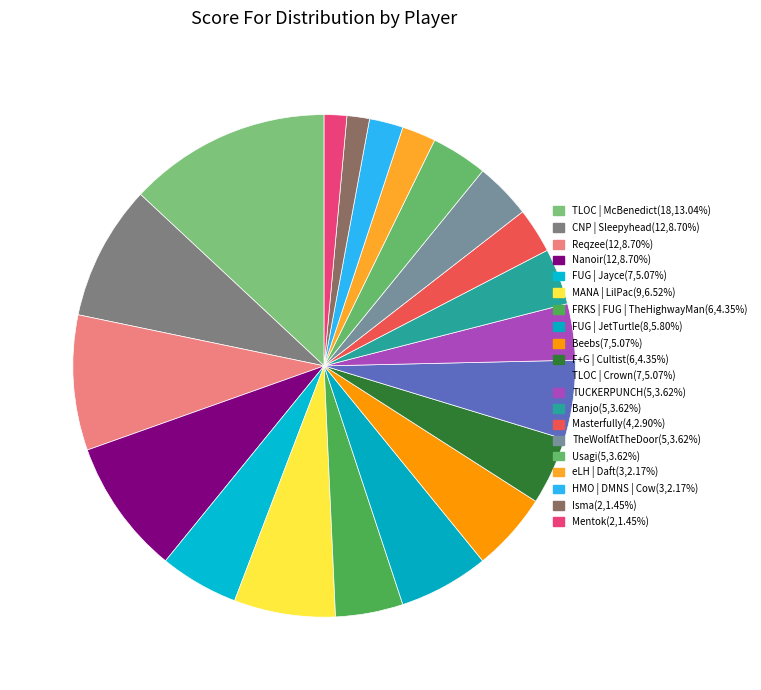

Is it true that Masterfully is 1% of the pie?

False